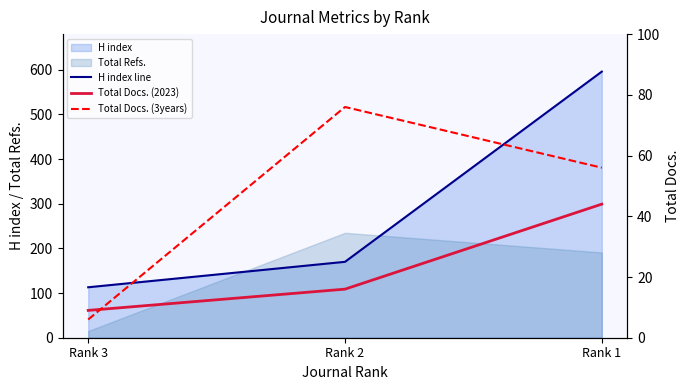

At which label does H index line first exceed 170?

Rank 1